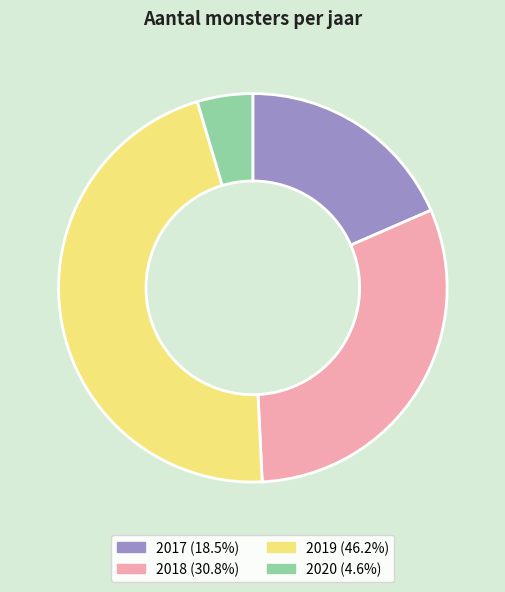

Does any single category account for the majority?

No